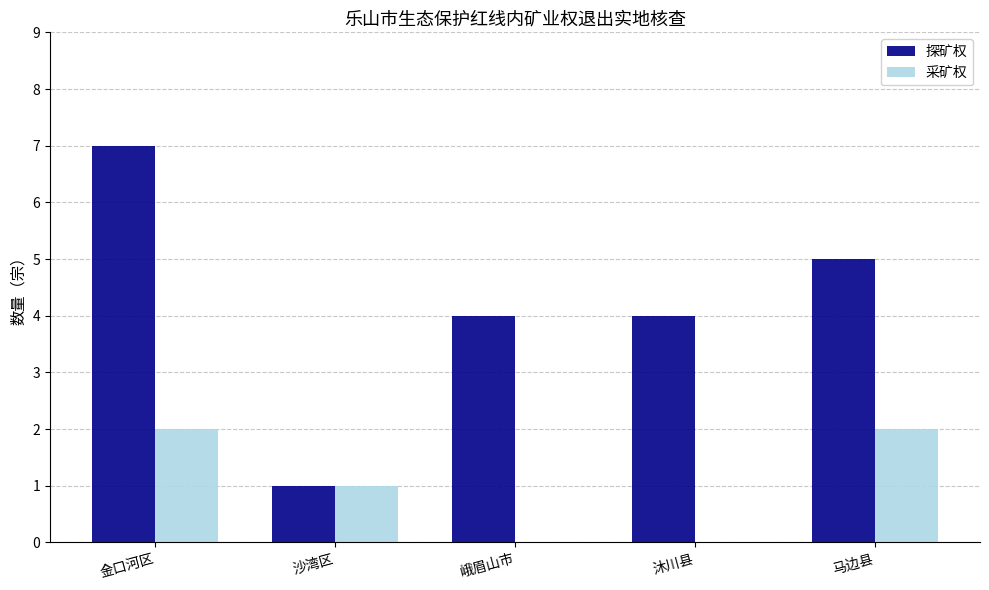

What are all the series names shown in the legend?

探矿权, 采矿权